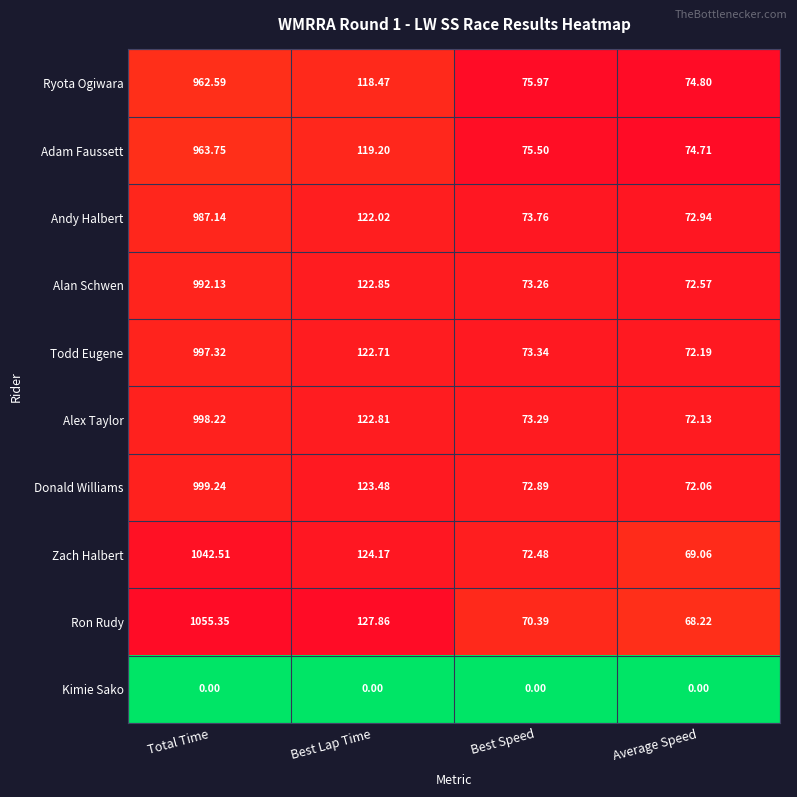

Which label corresponds to the largest value in the chart?

Total Time